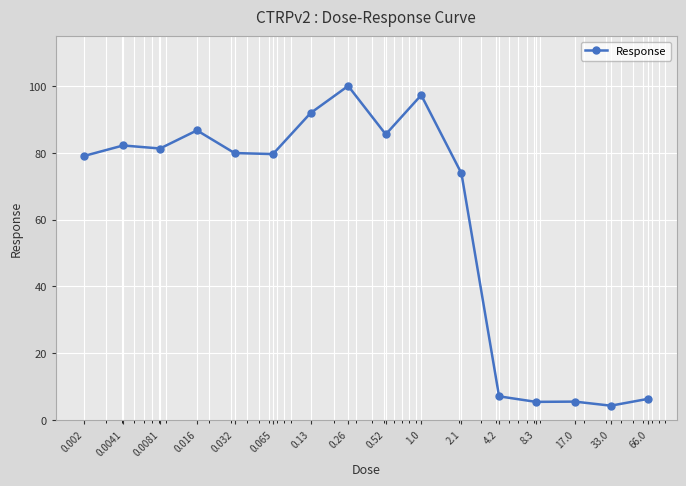

What is the minimum value shown in the chart?

4.3